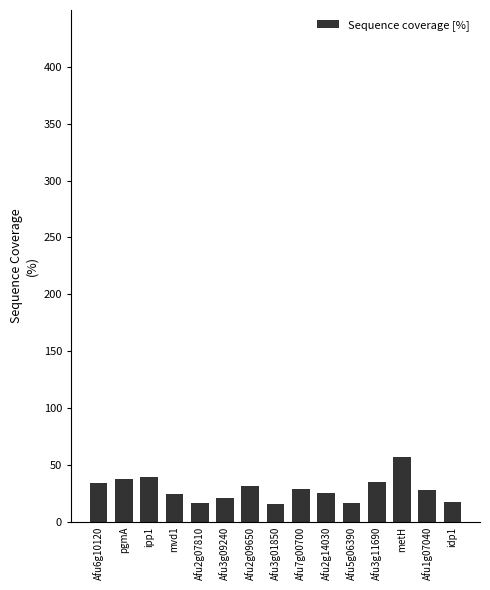

The value at Afu6g10120 is 55.0. True or false?

False